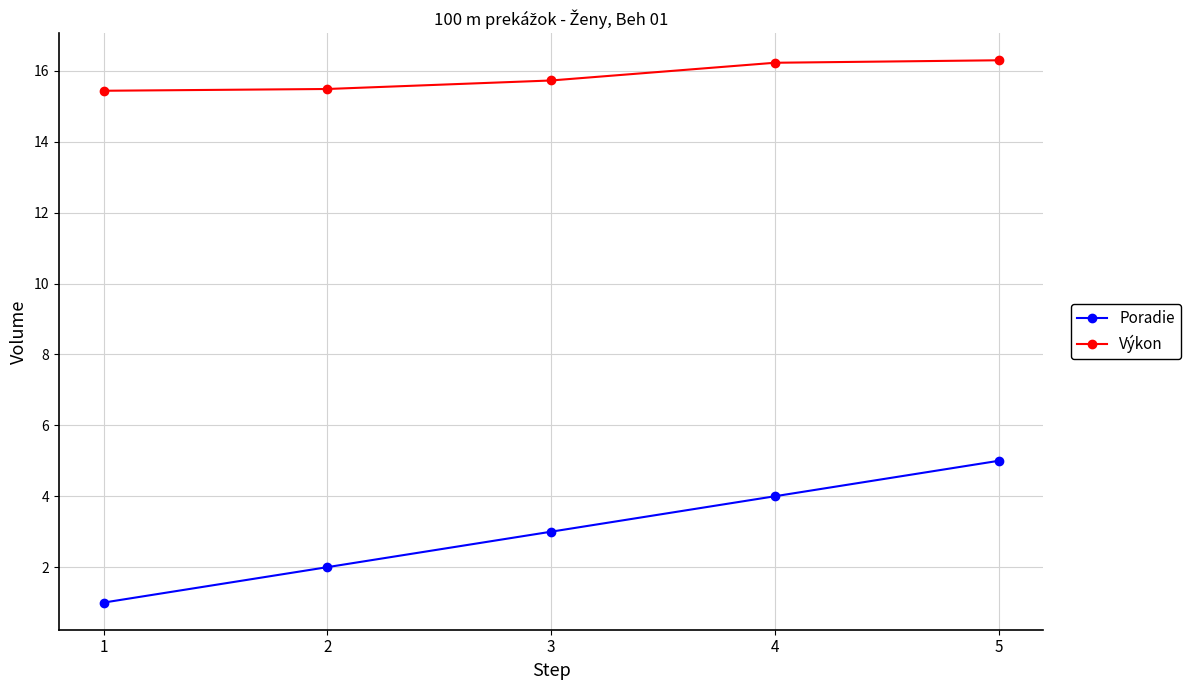

Does the chart have visible grid lines?

Yes